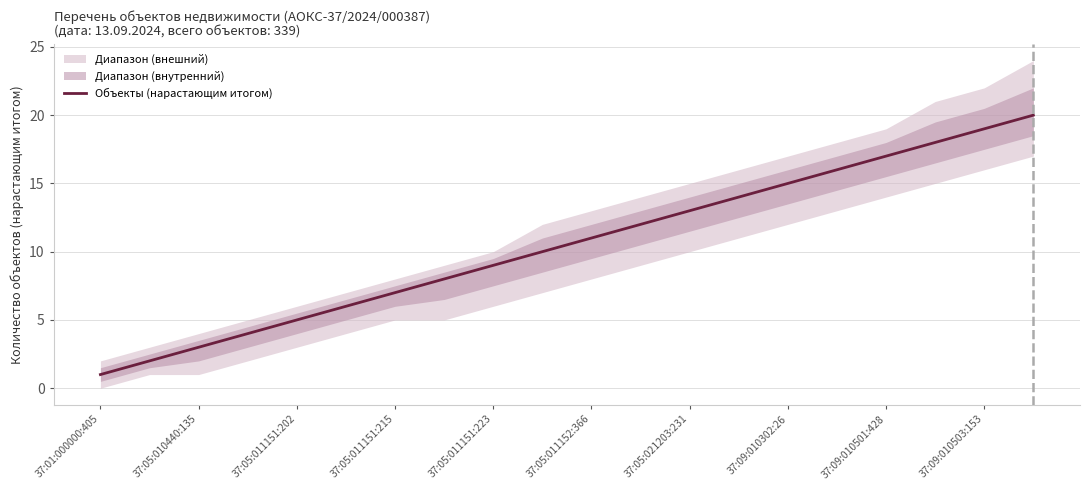

At which label does Объекты (нарастающим итогом) reach its minimum?

37:01:000000:405